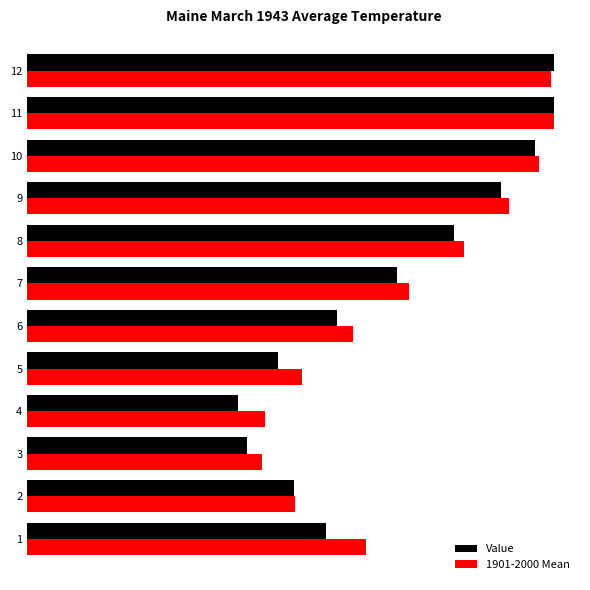

What are all the series names shown in the legend?

Value, 1901-2000 Mean